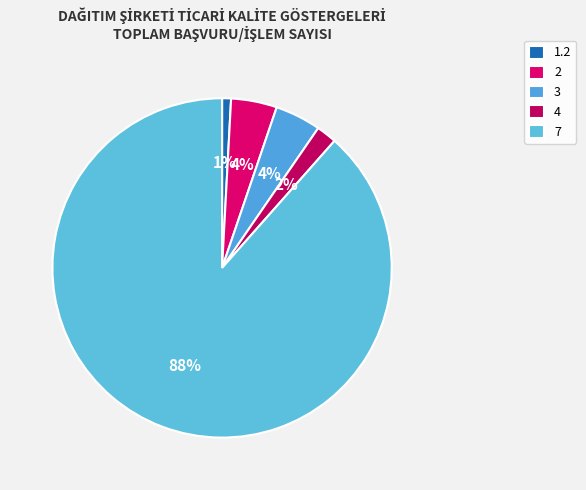

What is the majority slice?

7